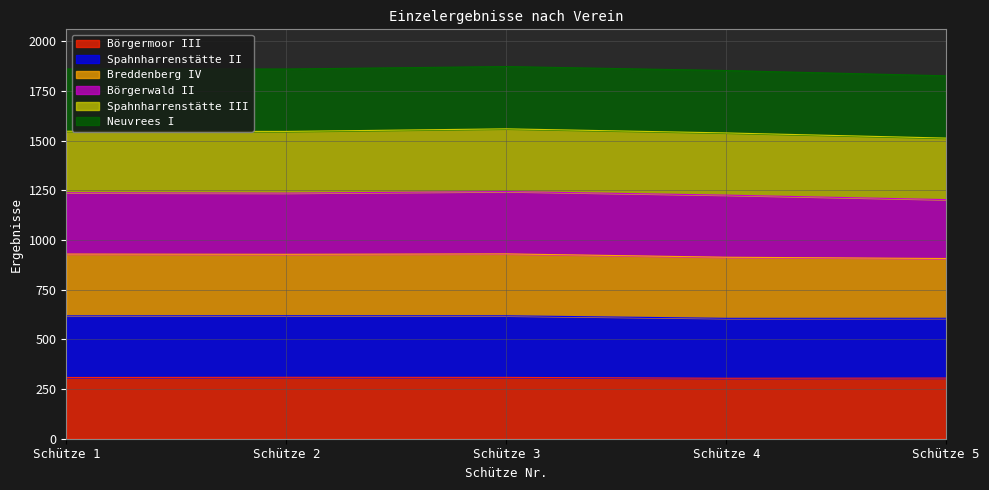

What is the maximum value for Börgermoor III?

308.9